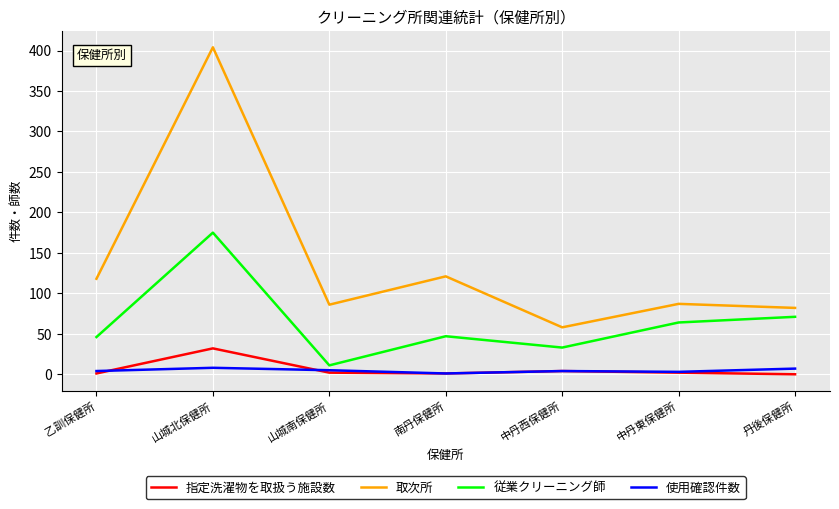

What is the lowest value of the 取次所 series?

58